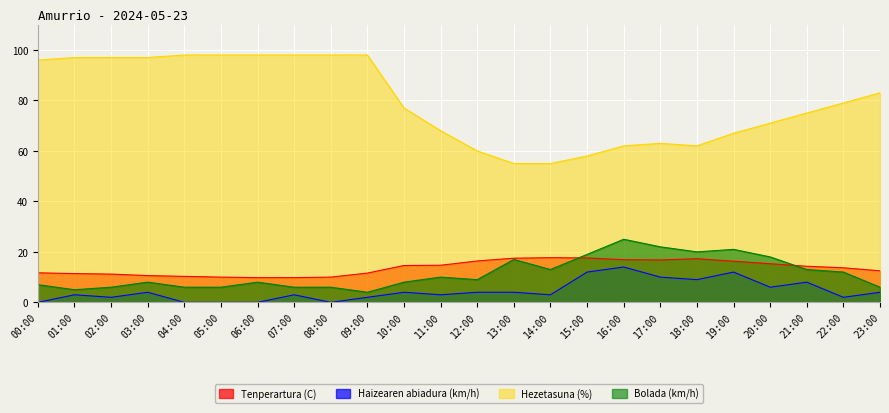

What is the difference between the maximum and minimum values in the Hezetasuna (%) series?

43.0